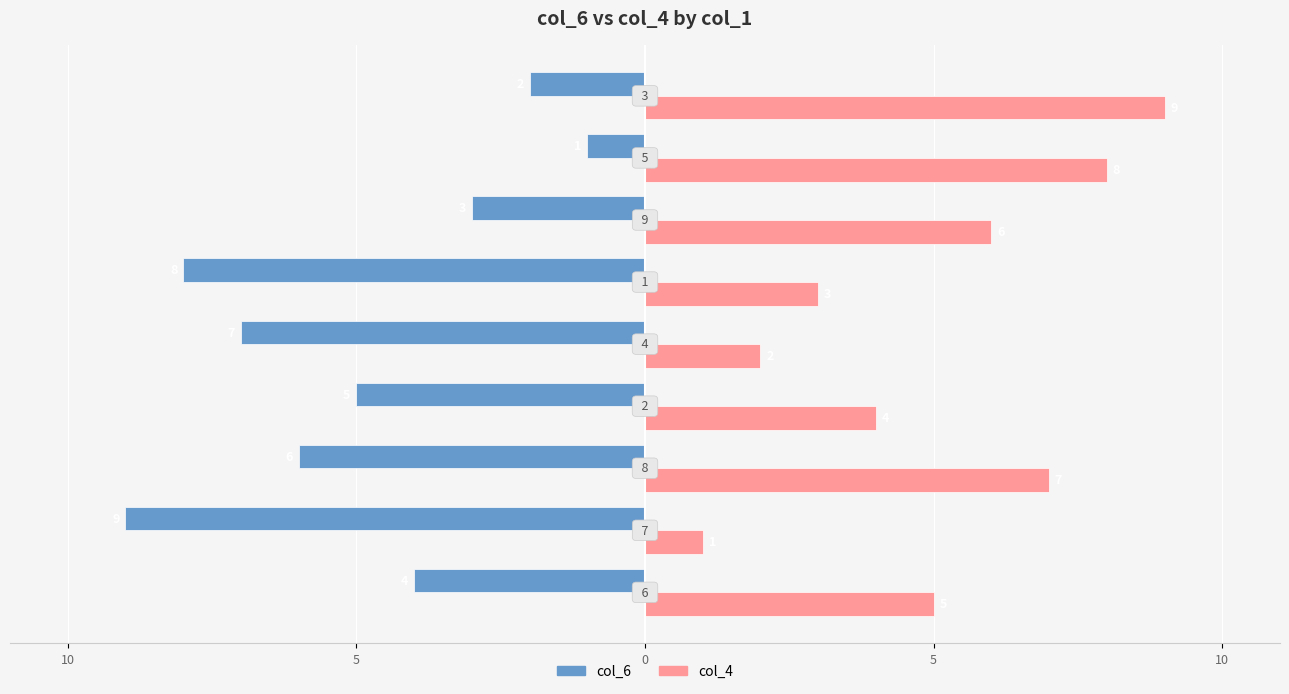

What are all the series names shown in the legend?

col_6, col_4